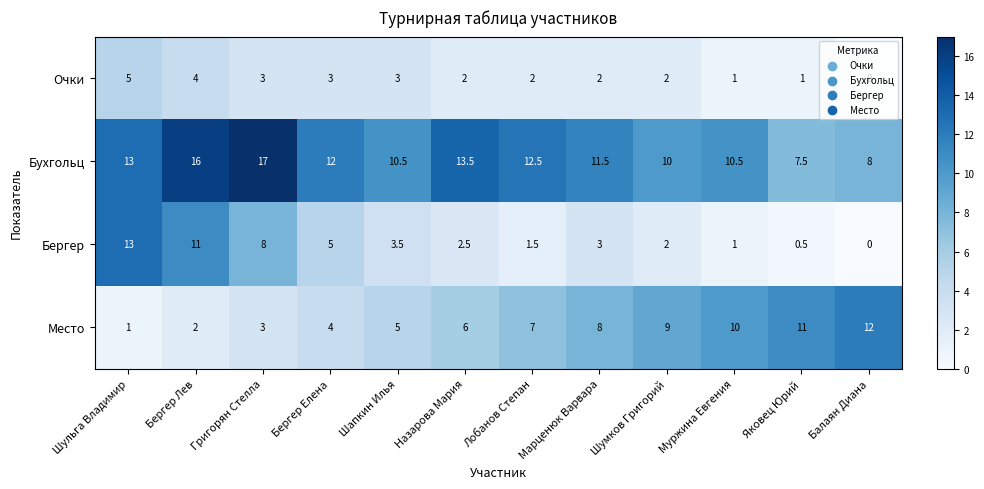

The Место series shows 5.1 at Яковец Юрий. True or false?

False